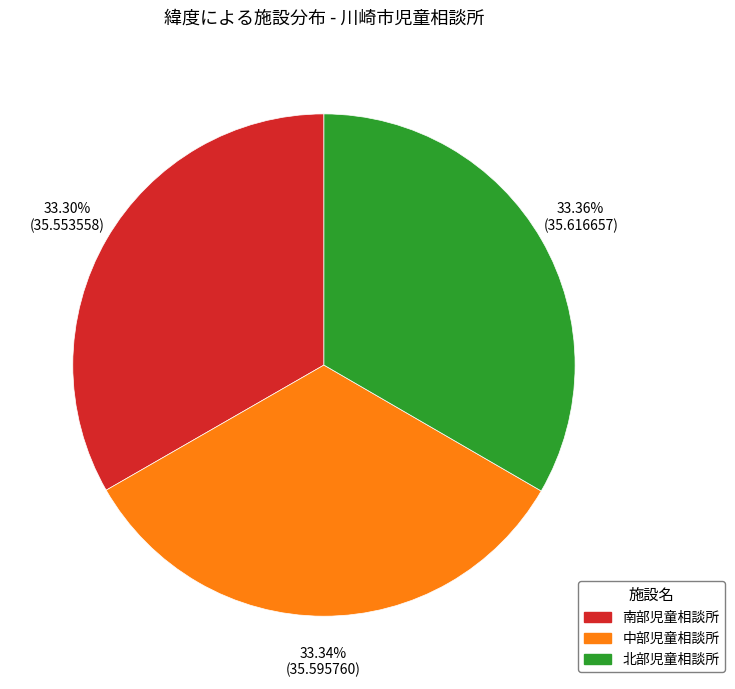

How many segments does this pie chart have?

3